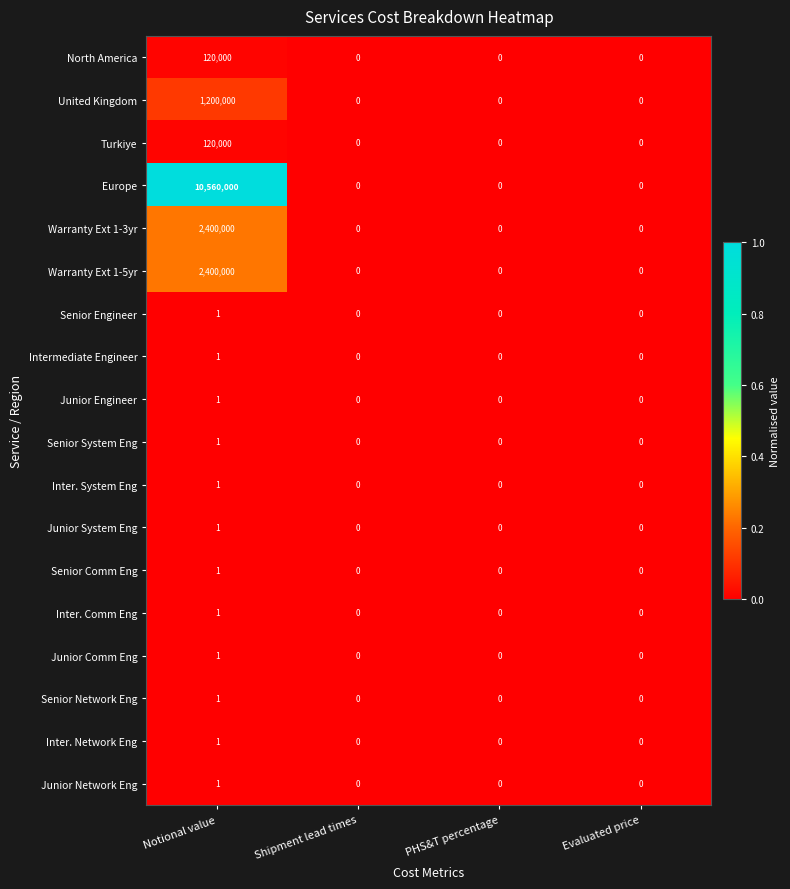

What is the sum of the North America values at Notional value and PHS&T percentage?

120000